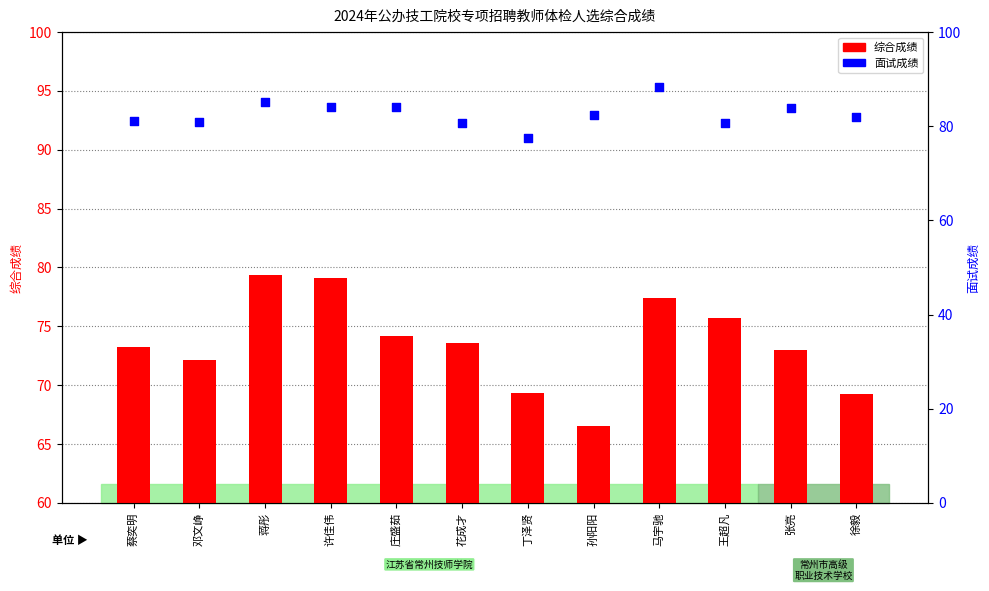

What are all the series names shown in the legend?

综合成绩, 面试成绩